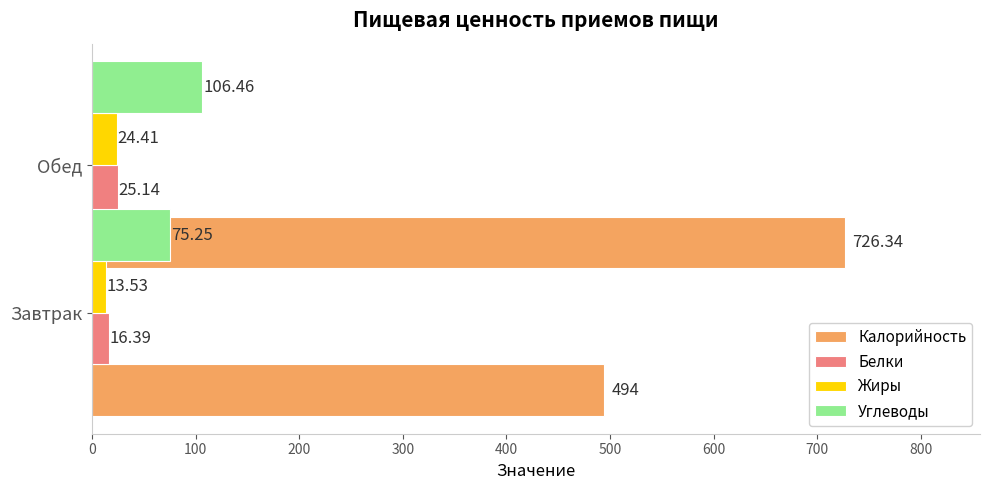

What is the value of the Калорийность bar at the 2nd from the left?

726.3